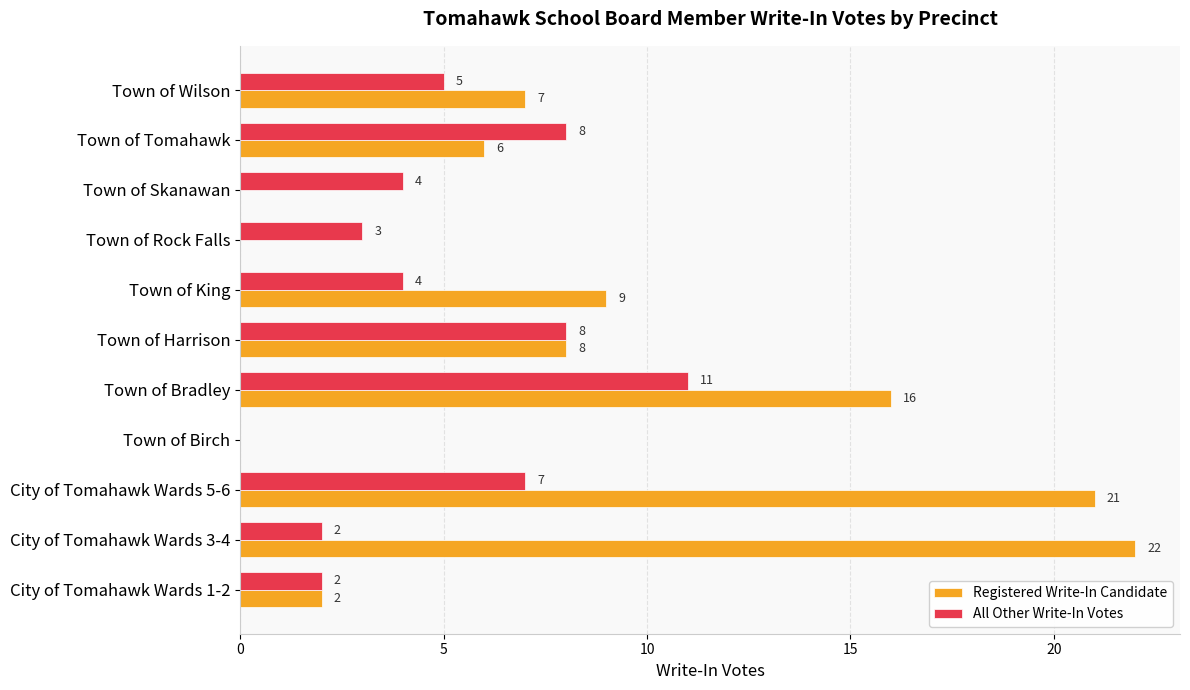

How many series are shown in this chart?

2